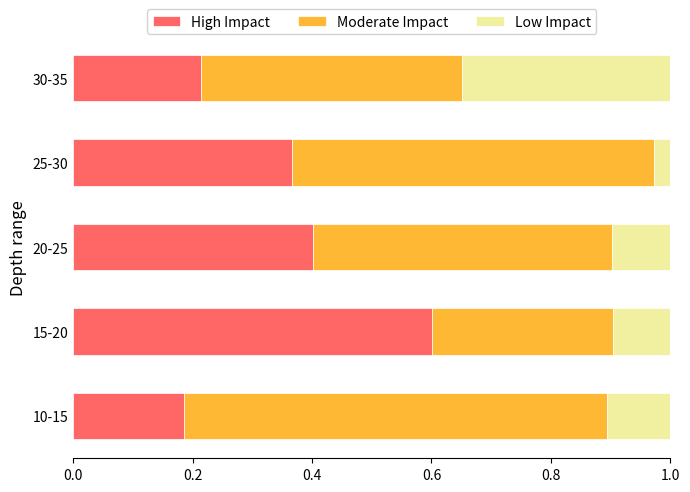

List the labels in order of High Impact value, smallest first.

10-15, 30-35, 25-30, 20-25, 15-20